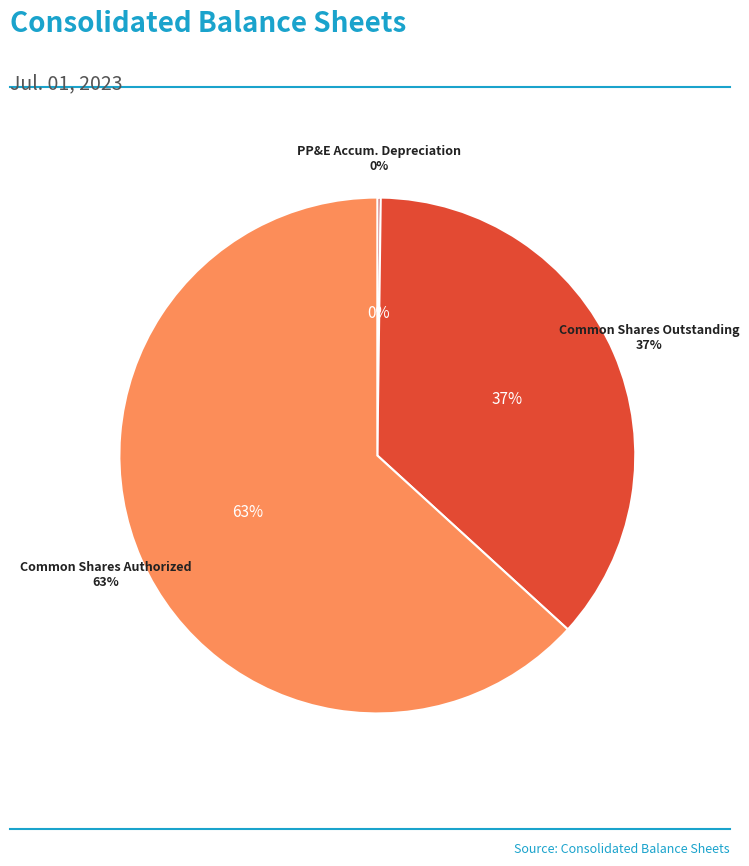

What is the largest slice in the pie chart?

Common stock, Authorized shares